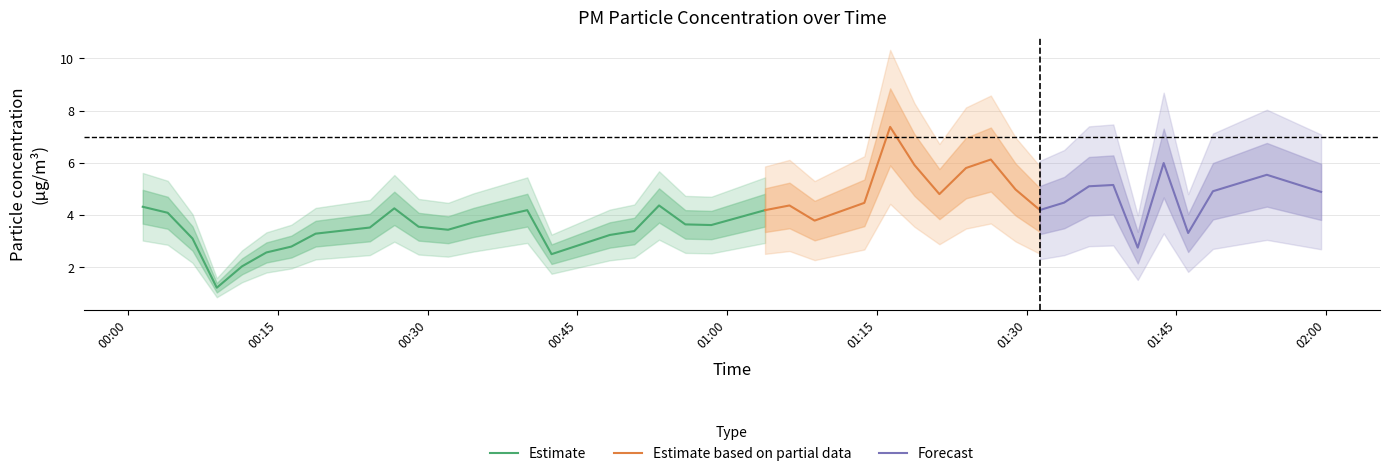

Is this an area chart (filled region under the line)?

No